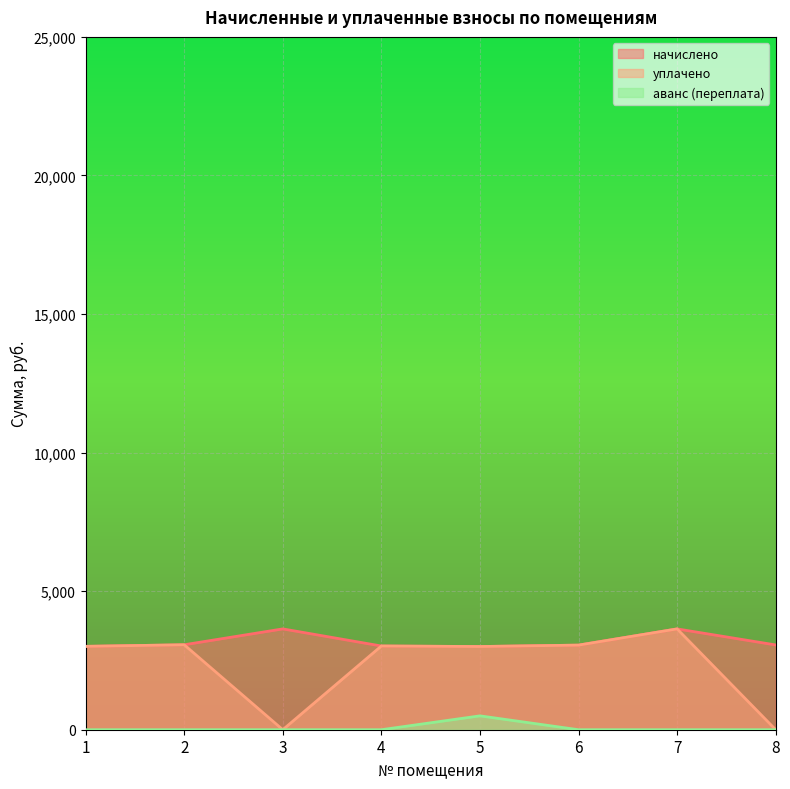

What is the value of the уплачено point at the 1st from the left?

3008.3